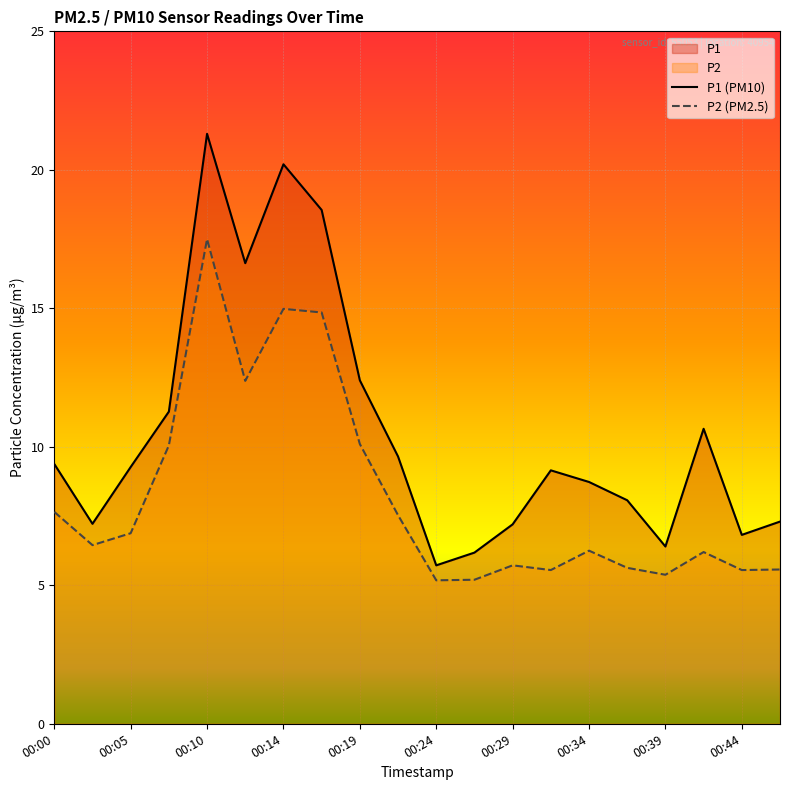

At which label does P1 (PM10) reach its peak?

00:10